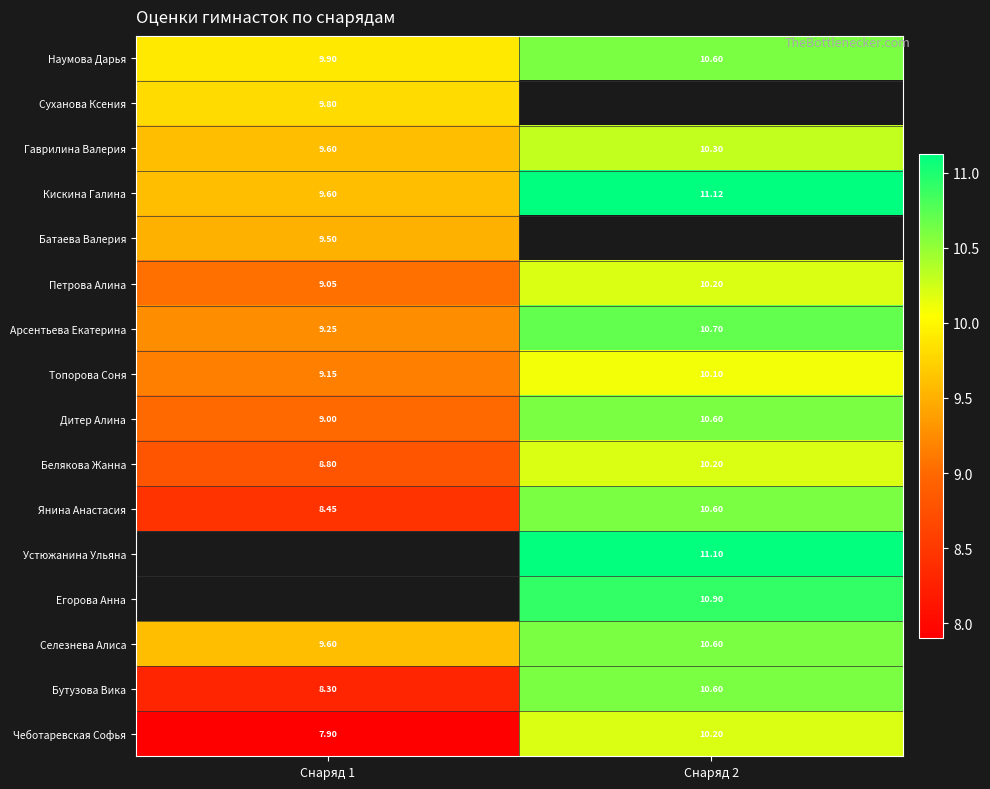

The Наумова Дарья series shows 10.6 at Снаряд 2. True or false?

True